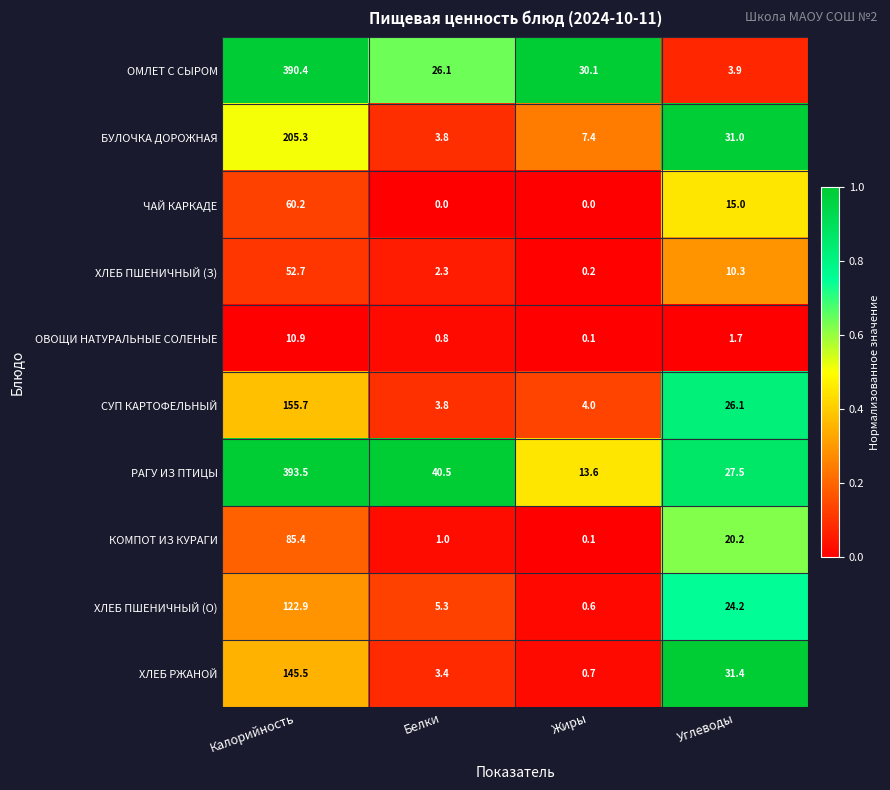

True or false: БУЛОЧКА ДОРОЖНАЯ has a value of 3.8 at Белки.

True